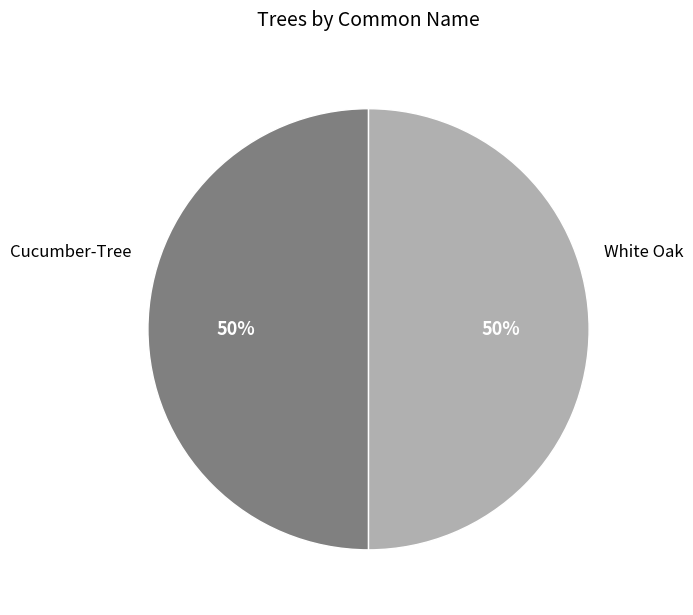

To the nearest percent, what is the average slice percentage?

50%